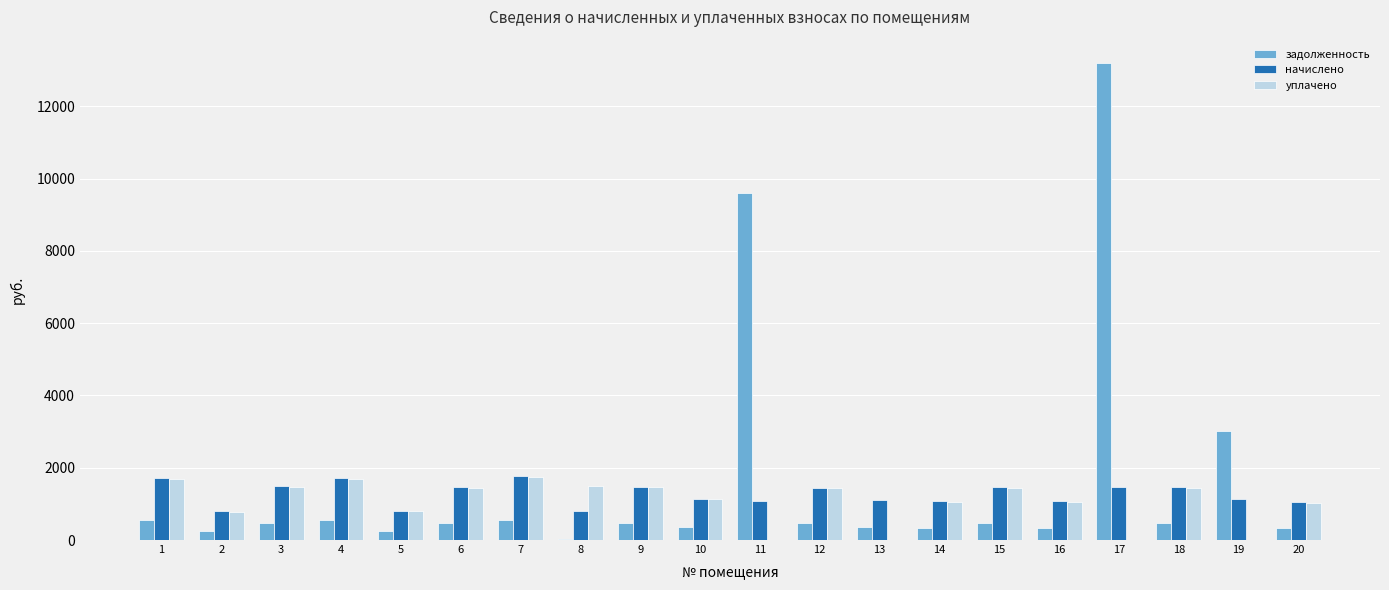

The value of уплачено at 6 is 897.7. True or false?

False